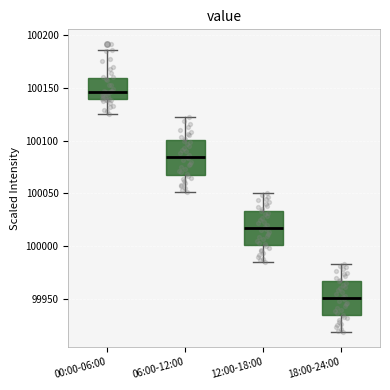

Where is the upper edge of the box for 00:00-06:00 on the y-axis? The values are not printed on the chart, so give them approximately, as read against the axis.

100160